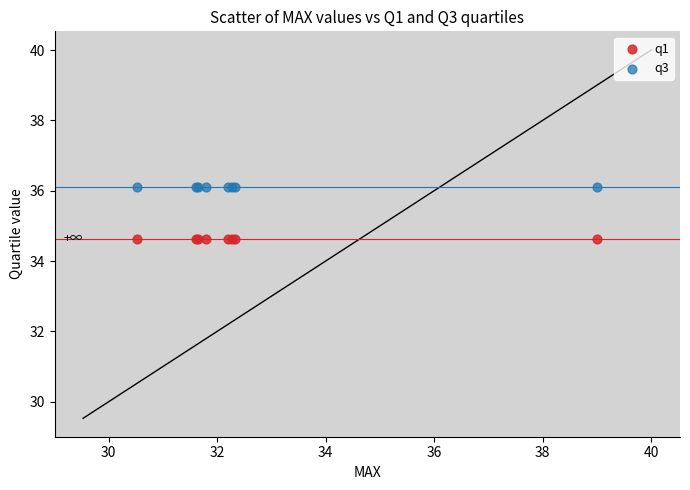

Which series reaches the maximum Y coordinate?

q3